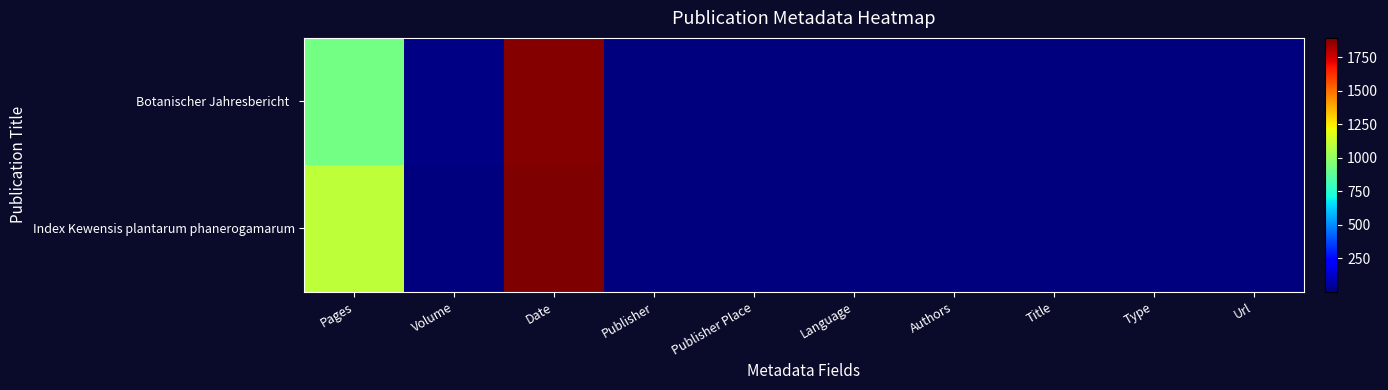

At which category does the chart reach its minimum across all series?

Publisher Place